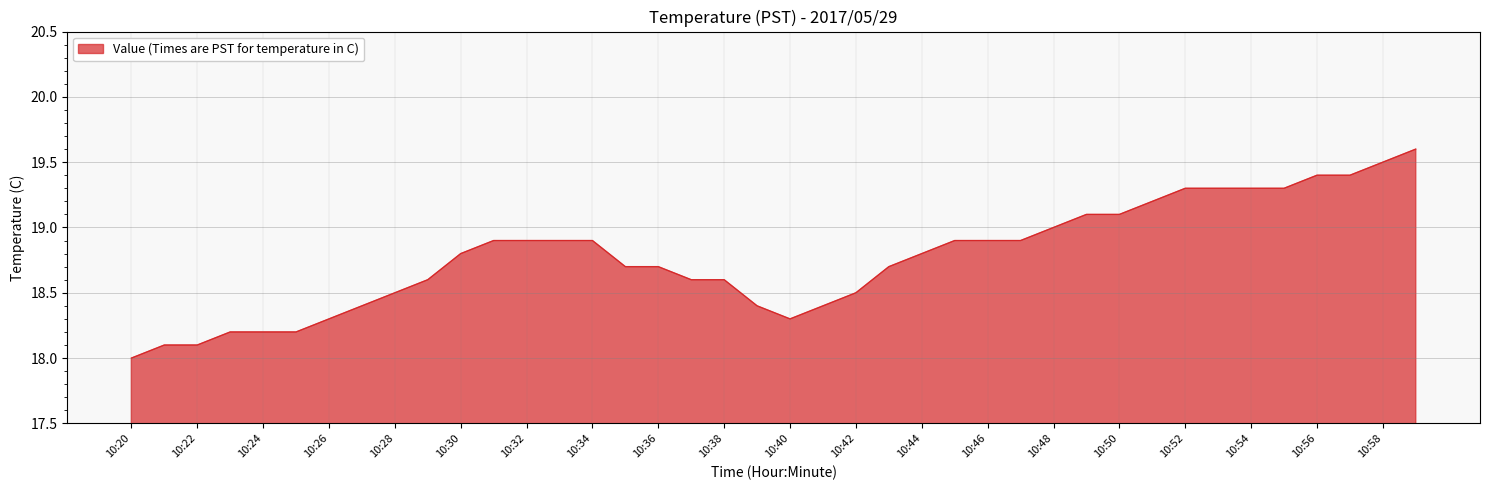

What is the maximum value shown in the chart?

19.6